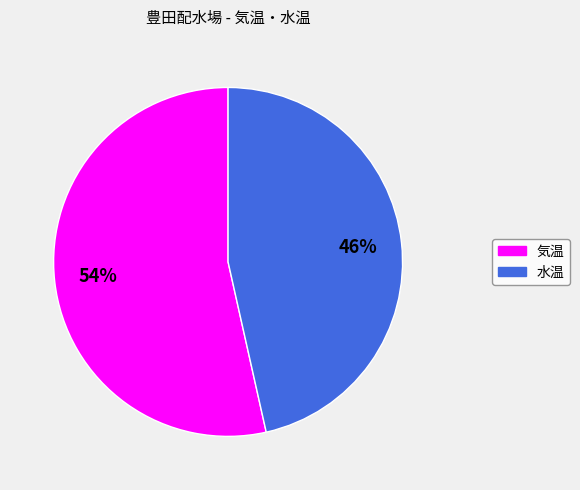

True or false: 気温 accounts for 54% of the total.

True